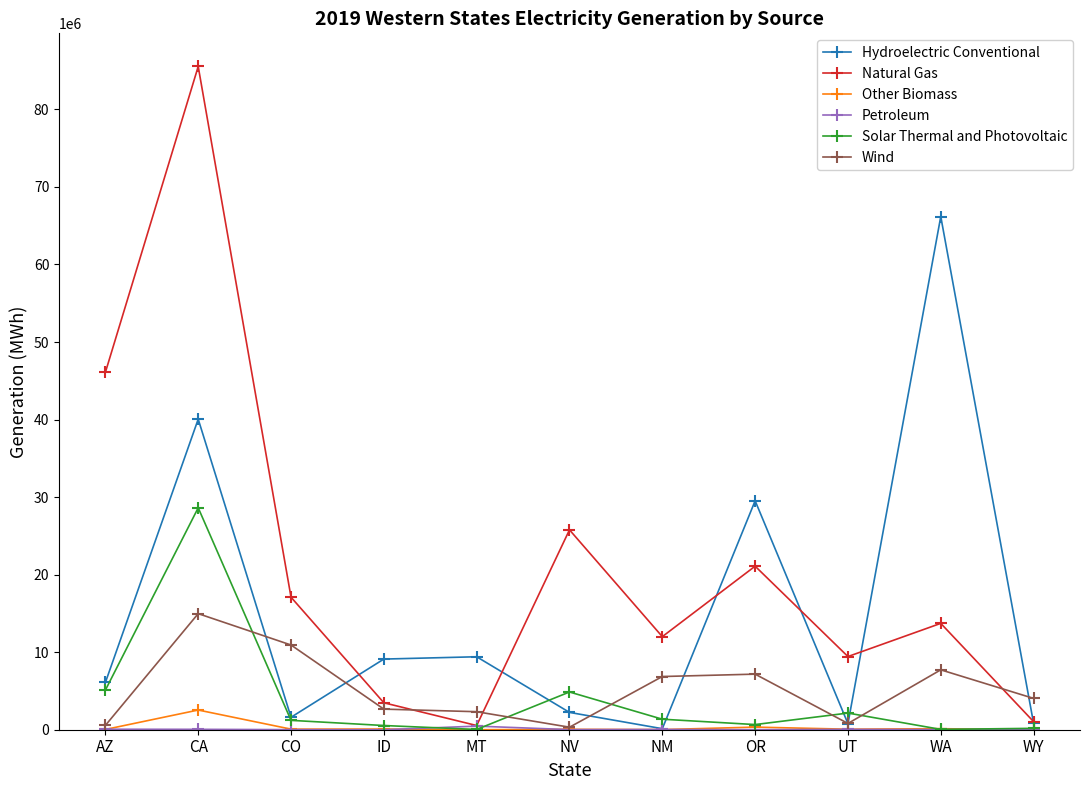

True or false: Solar Thermal and Photovoltaic has a value of 541663 at ID.

True